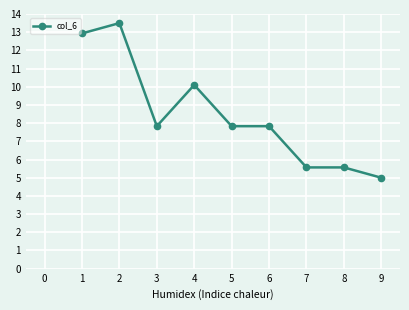

Is it true that the value at 2 is 5.1?

False